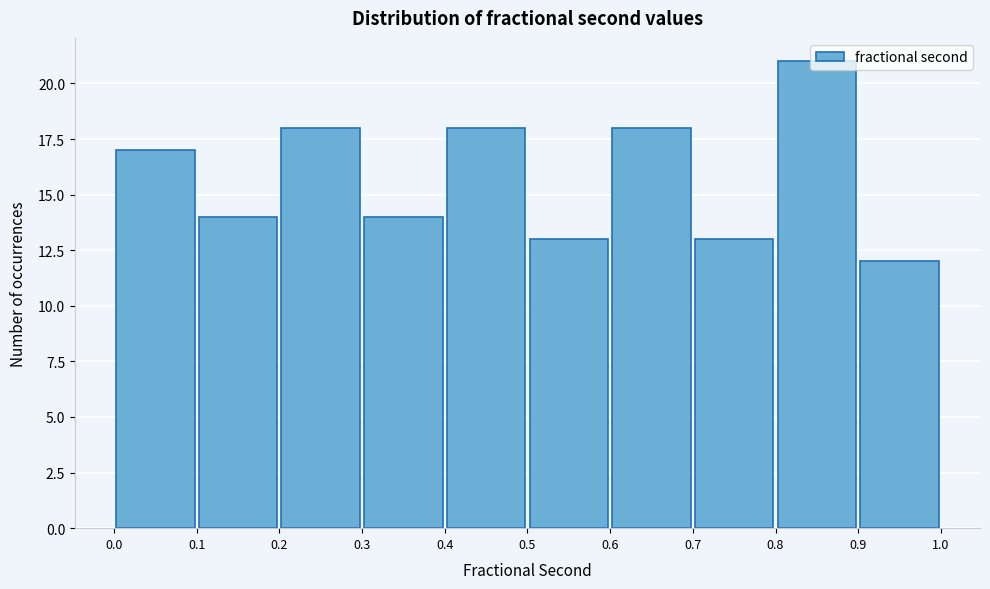

Reading left to right, transcribe this chart: for each bar, give the range it covers on the x-axis and its height. The values are not printed on the chart, so give them approximately, as read against the axis.

0.0 to 0.1: 17
0.1 to 0.2: 14
0.2 to 0.3: 18
0.3 to 0.4: 14
0.4 to 0.5: 18
0.5 to 0.6: 13
0.6 to 0.7: 18
0.7 to 0.8: 13
0.8 to 0.9: 21
0.9 to 1.0: 12